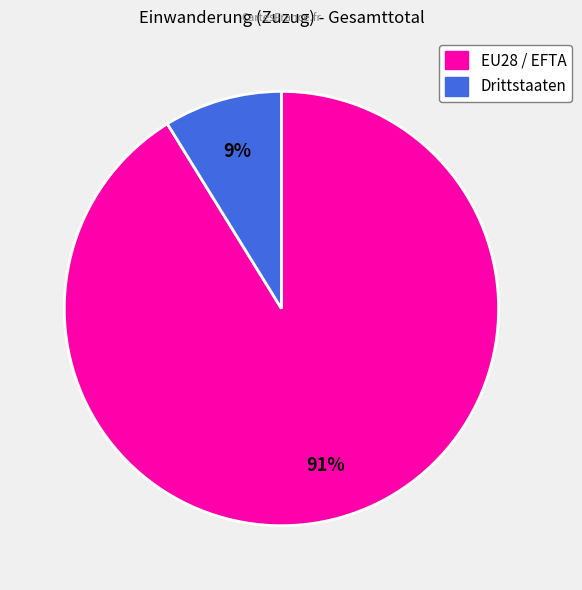

Rank the categories by value from lowest to highest.

Drittstaaten, EU28 / EFTA